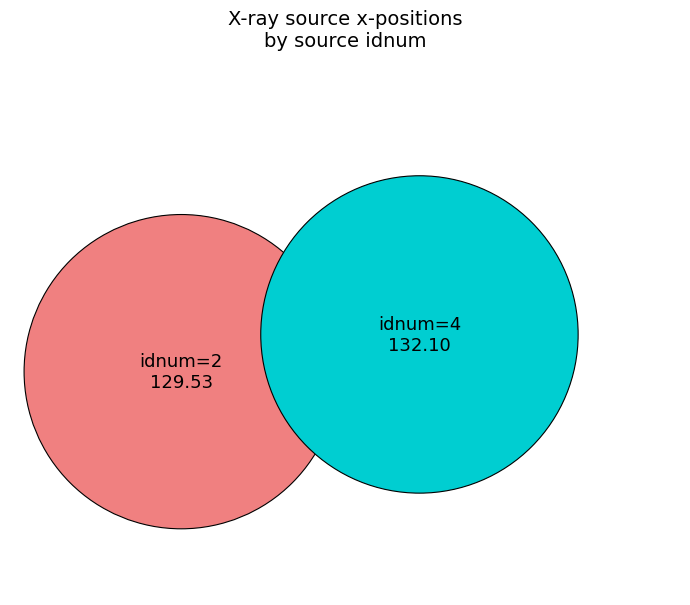

What is the ratio of the value at 2 to the value at 4?

1.0